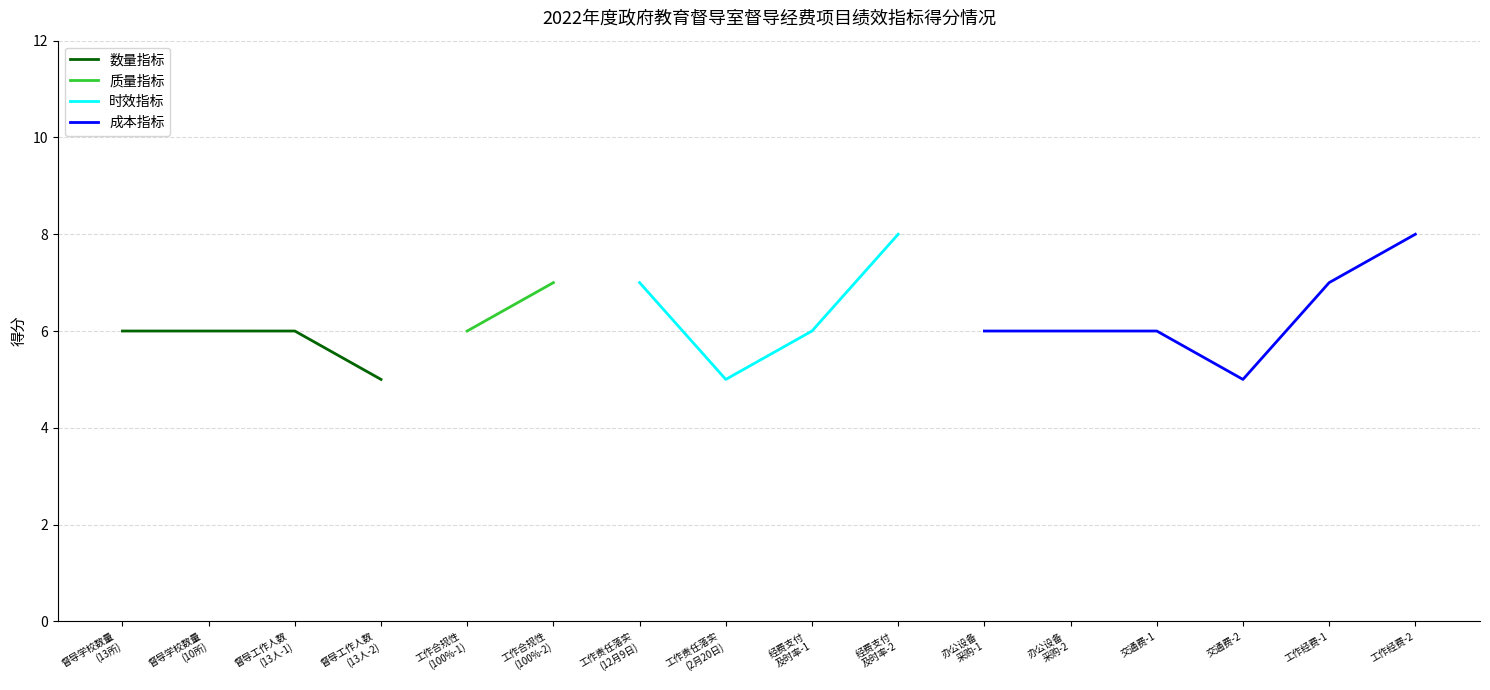

What position from the left is 工作合规性
(100%-2)?

6